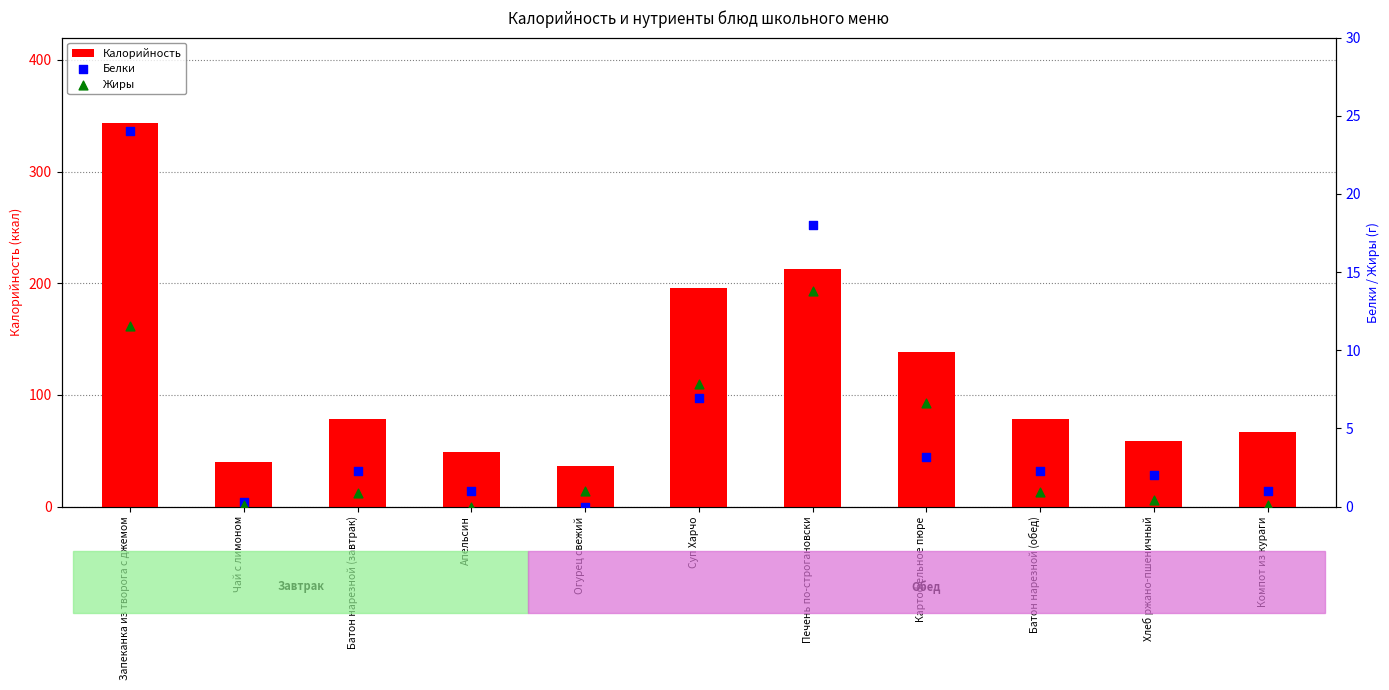

What is the total value across all series at Запеканка из творога с джемом?

378.9